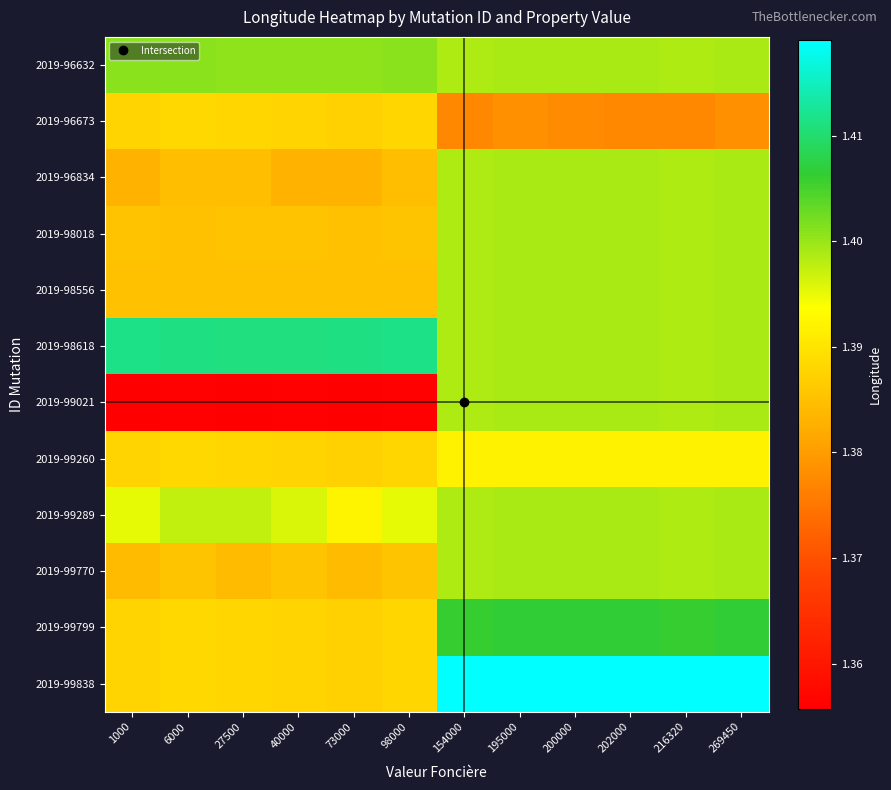

Reading left to right, what are all the values shown in this chart?

2019-96632: 1000=1.4	6000=1.4	27500=1.4	40000=1.4	73000=1.4	98000=1.4	154000=1.4	195000=1.4	200000=1.4	202000=1.4	216320=1.4	269450=1.4
2019-96673: 1000=1.4	6000=1.4	27500=1.4	40000=1.4	73000=1.4	98000=1.4	154000=1.4	195000=1.4	200000=1.4	202000=1.4	216320=1.4	269450=1.4
2019-96834: 1000=1.4	6000=1.4	27500=1.4	40000=1.4	73000=1.4	98000=1.4	154000=1.4	195000=1.4	200000=1.4	202000=1.4	216320=1.4	269450=1.4
2019-98018: 1000=1.4	6000=1.4	27500=1.4	40000=1.4	73000=1.4	98000=1.4	154000=1.4	195000=1.4	200000=1.4	202000=1.4	216320=1.4	269450=1.4
2019-98556: 1000=1.4	6000=1.4	27500=1.4	40000=1.4	73000=1.4	98000=1.4	154000=1.4	195000=1.4	200000=1.4	202000=1.4	216320=1.4	269450=1.4
2019-98618: 1000=1.4	6000=1.4	27500=1.4	40000=1.4	73000=1.4	98000=1.4	154000=1.4	195000=1.4	200000=1.4	202000=1.4	216320=1.4	269450=1.4
2019-99021: 1000=1.4	6000=1.4	27500=1.4	40000=1.4	73000=1.4	98000=1.4	154000=1.4	195000=1.4	200000=1.4	202000=1.4	216320=1.4	269450=1.4
2019-99260: 1000=1.4	6000=1.4	27500=1.4	40000=1.4	73000=1.4	98000=1.4	154000=1.4	195000=1.4	200000=1.4	202000=1.4	216320=1.4	269450=1.4
2019-99289: 1000=1.4	6000=1.4	27500=1.4	40000=1.4	73000=1.4	98000=1.4	154000=1.4	195000=1.4	200000=1.4	202000=1.4	216320=1.4	269450=1.4
2019-99770: 1000=1.4	6000=1.4	27500=1.4	40000=1.4	73000=1.4	98000=1.4	154000=1.4	195000=1.4	200000=1.4	202000=1.4	216320=1.4	269450=1.4
2019-99799: 1000=1.4	6000=1.4	27500=1.4	40000=1.4	73000=1.4	98000=1.4	154000=1.4	195000=1.4	200000=1.4	202000=1.4	216320=1.4	269450=1.4
2019-99838: 1000=1.4	6000=1.4	27500=1.4	40000=1.4	73000=1.4	98000=1.4	154000=1.4	195000=1.4	200000=1.4	202000=1.4	216320=1.4	269450=1.4